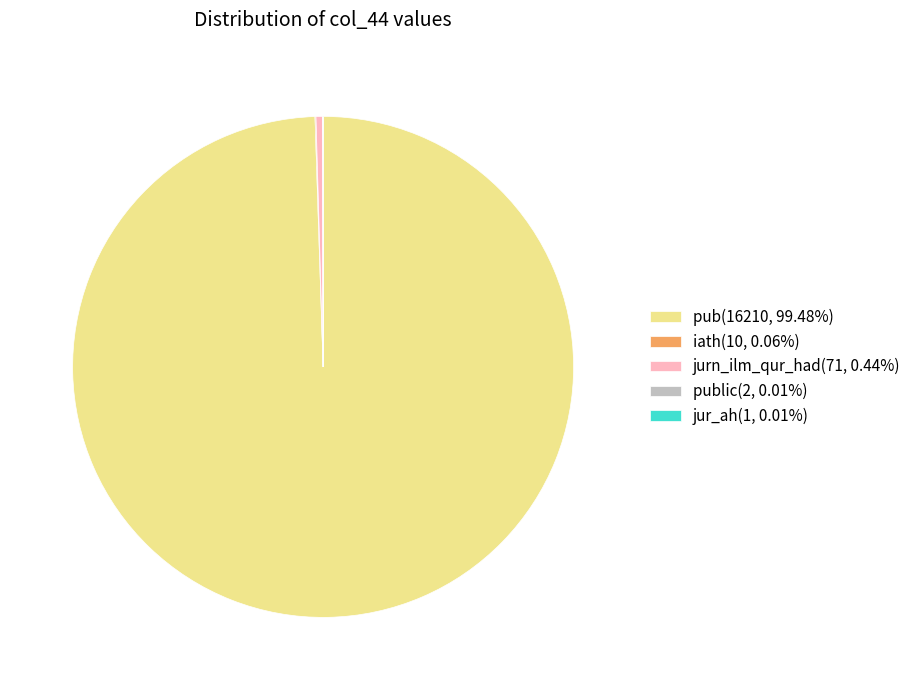

Does pub(16210, 99.48%) represent more than half of the total?

Yes